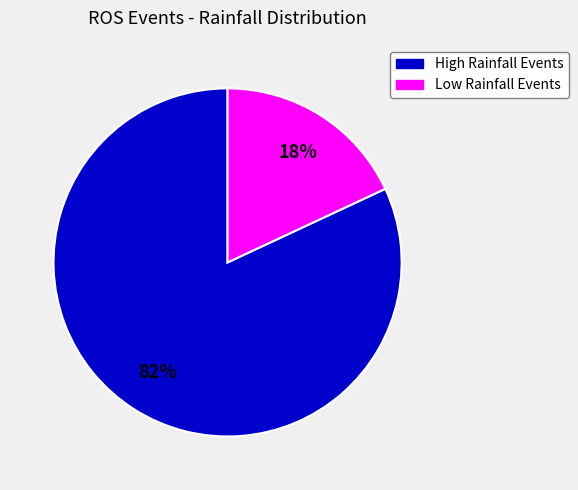

Is there any slice that represents more than half of the pie?

Yes